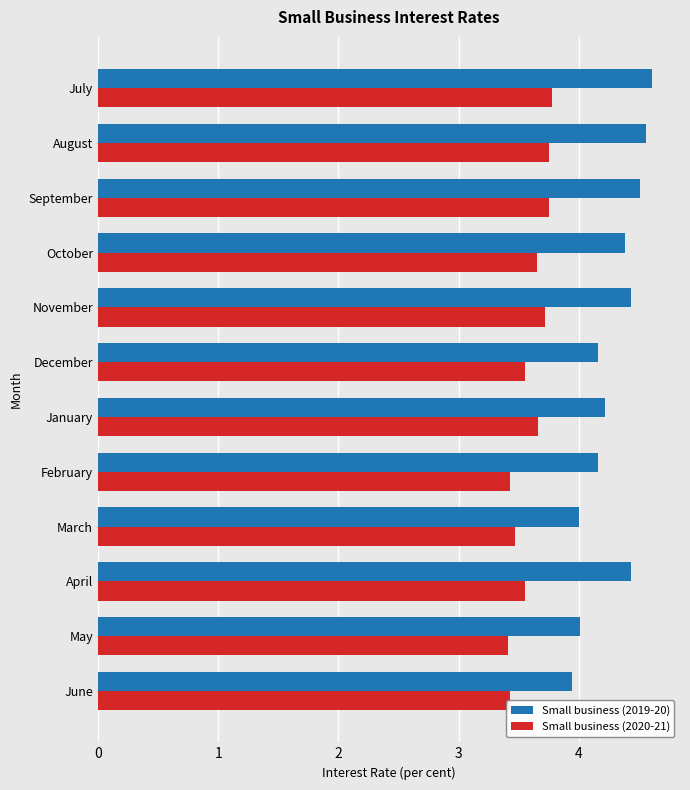

What is the greatest value displayed?

4.6